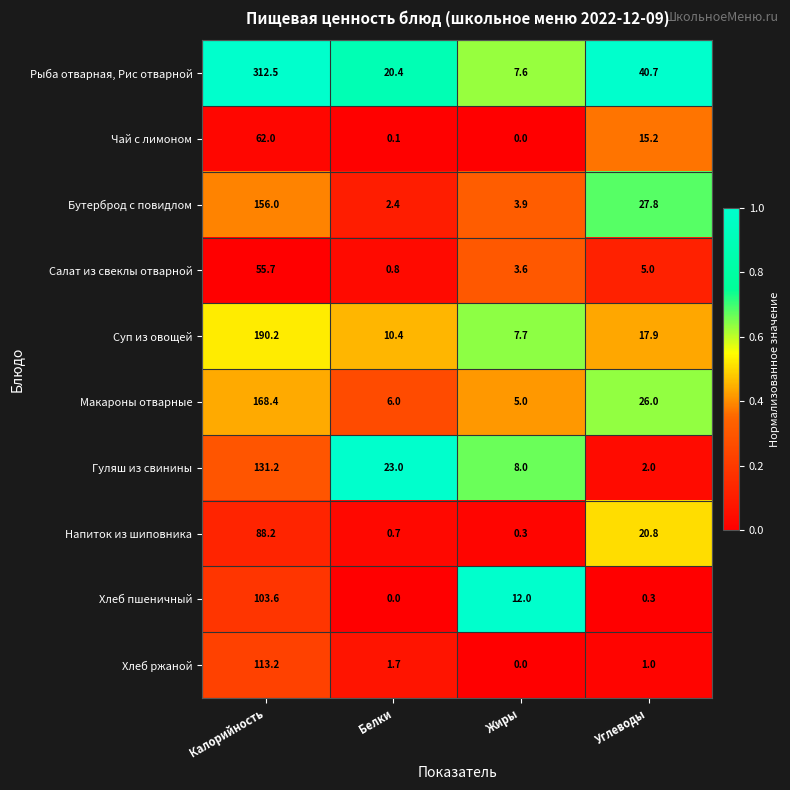

What is the average value of the Чай с лимоном series?

19.3